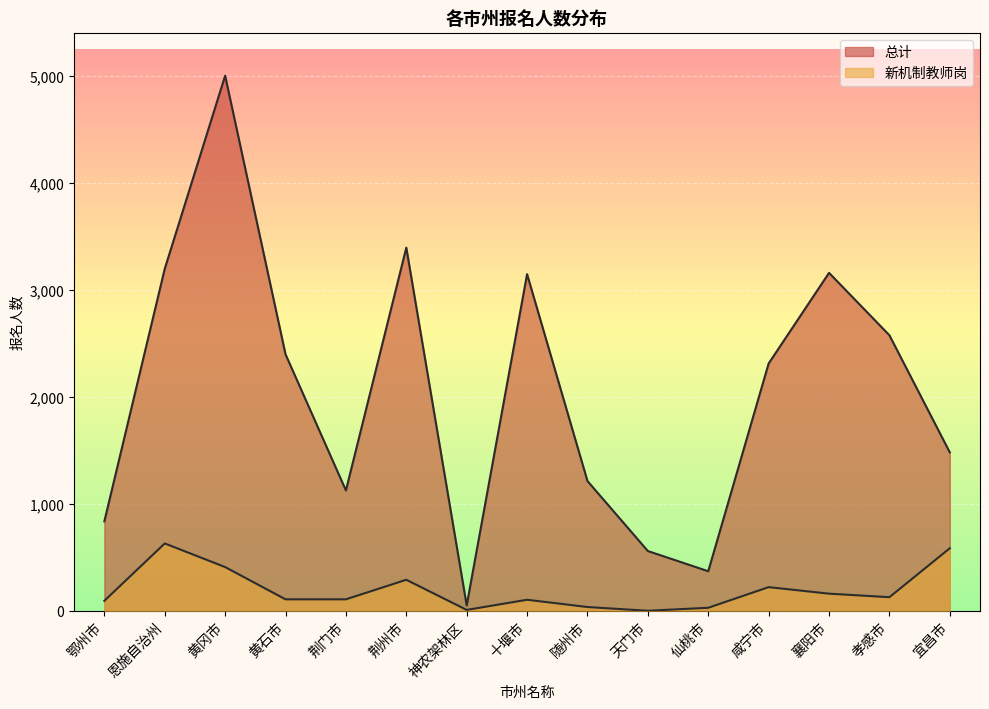

List the series in order of their peak value, lowest first.

新机制教师岗, 总计